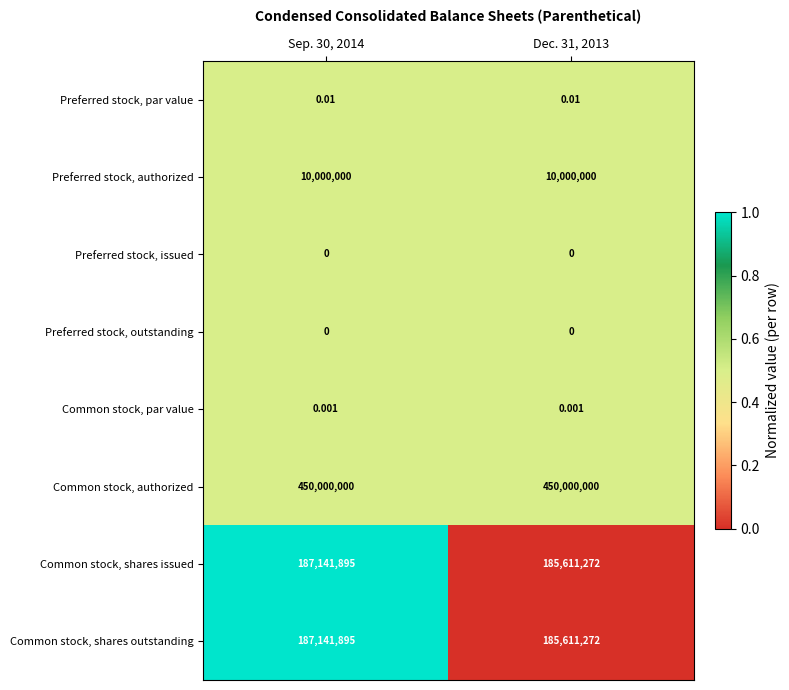

Which series has the largest total across all categories?

Common stock, authorized